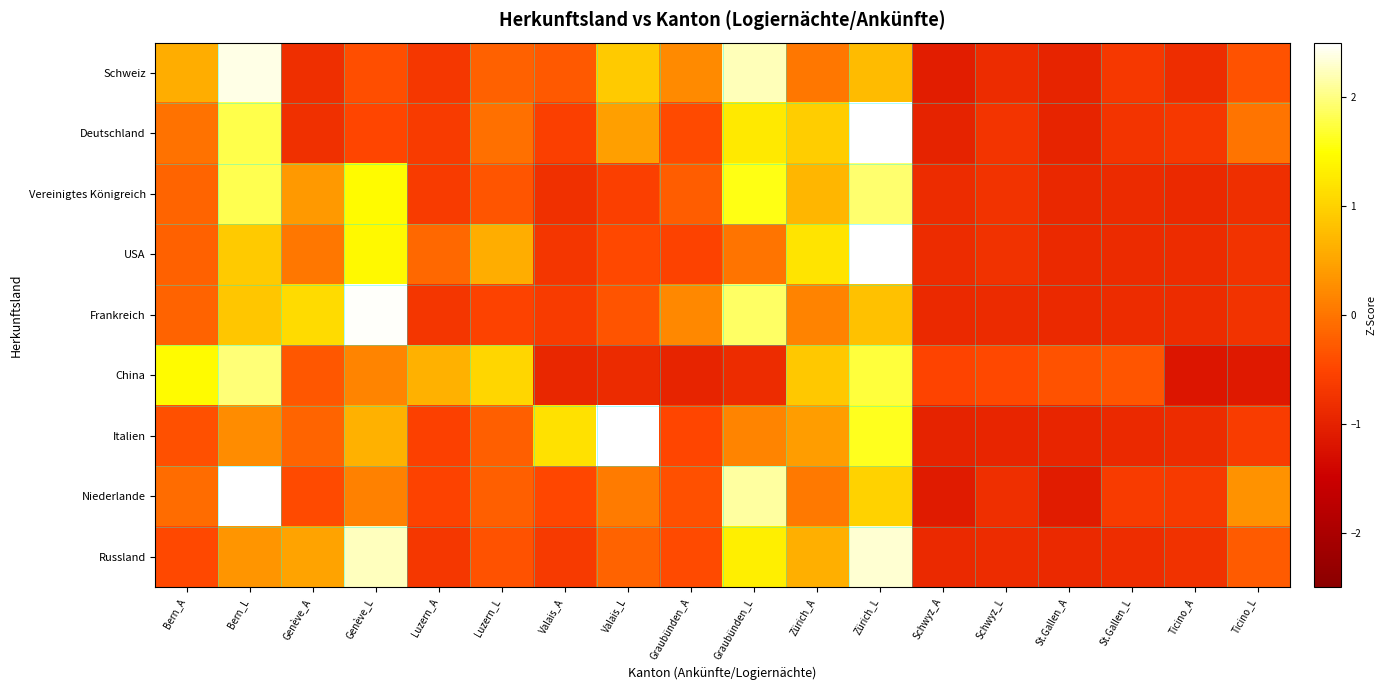

Reading left to right, extract all data points from this chart.

Schweiz: Bern_A=0.6	Bern_L=2.4	Genève_A=-0.8	Genève_L=-0.4	Luzern_A=-0.7	Luzern_L=-0.2	Valais_A=-0.3	Valais_L=0.9	Graubünden_A=0.2	Graubünden_L=2.2	Zürich_A=0.0	Zürich_L=0.8	Schwyz_A=-1.1	Schwyz_L=-0.9	St.Gallen_A=-1.0	St.Gallen_L=-0.7	Ticino_A=-0.8	Ticino_L=-0.4
Deutschland: Bern_A=-0.0	Bern_L=1.8	Genève_A=-0.8	Genève_L=-0.5	Luzern_A=-0.6	Luzern_L=-0.0	Valais_A=-0.6	Valais_L=0.4	Graubünden_A=-0.4	Graubünden_L=1.3	Zürich_A=1.0	Zürich_L=2.6	Schwyz_A=-1.0	Schwyz_L=-0.7	St.Gallen_A=-1.0	St.Gallen_L=-0.7	Ticino_A=-0.7	Ticino_L=-0.0
Vereinigtes Königreich: Bern_A=-0.2	Bern_L=1.8	Genève_A=0.4	Genève_L=1.4	Luzern_A=-0.6	Luzern_L=-0.3	Valais_A=-0.8	Valais_L=-0.6	Graubünden_A=-0.2	Graubünden_L=1.6	Zürich_A=0.7	Zürich_L=1.9	Schwyz_A=-0.9	Schwyz_L=-0.7	St.Gallen_A=-0.9	St.Gallen_L=-0.9	Ticino_A=-0.9	Ticino_L=-0.8
USA: Bern_A=-0.2	Bern_L=0.9	Genève_A=0.0	Genève_L=1.4	Luzern_A=-0.1	Luzern_L=0.6	Valais_A=-0.7	Valais_L=-0.5	Graubünden_A=-0.5	Graubünden_L=-0.0	Zürich_A=1.2	Zürich_L=2.8	Schwyz_A=-0.8	Schwyz_L=-0.8	St.Gallen_A=-0.9	St.Gallen_L=-0.9	Ticino_A=-0.9	Ticino_L=-0.7
Frankreich: Bern_A=-0.2	Bern_L=0.9	Genève_A=1.1	Genève_L=2.5	Luzern_A=-0.7	Luzern_L=-0.5	Valais_A=-0.6	Valais_L=-0.3	Graubünden_A=0.2	Graubünden_L=1.9	Zürich_A=0.1	Zürich_L=0.8	Schwyz_A=-0.9	Schwyz_L=-0.9	St.Gallen_A=-0.9	St.Gallen_L=-0.8	Ticino_A=-0.8	Ticino_L=-0.8
China: Bern_A=1.4	Bern_L=2.0	Genève_A=-0.3	Genève_L=0.2	Luzern_A=0.6	Luzern_L=1.1	Valais_A=-0.9	Valais_L=-0.9	Graubünden_A=-1.0	Graubünden_L=-0.9	Zürich_A=0.9	Zürich_L=1.7	Schwyz_A=-0.5	Schwyz_L=-0.5	St.Gallen_A=-0.4	St.Gallen_L=-0.3	Ticino_A=-1.2	Ticino_L=-1.1
Italien: Bern_A=-0.4	Bern_L=0.3	Genève_A=-0.2	Genève_L=0.6	Luzern_A=-0.6	Luzern_L=-0.2	Valais_A=1.2	Valais_L=2.8	Graubünden_A=-0.5	Graubünden_L=0.2	Zürich_A=0.4	Zürich_L=1.6	Schwyz_A=-1.0	Schwyz_L=-1.0	St.Gallen_A=-1.0	St.Gallen_L=-0.9	Ticino_A=-0.8	Ticino_L=-0.6
Niederlande: Bern_A=-0.1	Bern_L=2.8	Genève_A=-0.4	Genève_L=0.1	Luzern_A=-0.5	Luzern_L=-0.2	Valais_A=-0.5	Valais_L=0.1	Graubünden_A=-0.4	Graubünden_L=2.1	Zürich_A=0.1	Zürich_L=1.0	Schwyz_A=-1.1	Schwyz_L=-0.8	St.Gallen_A=-1.1	St.Gallen_L=-0.6	Ticino_A=-0.7	Ticino_L=0.3
Russland: Bern_A=-0.5	Bern_L=0.3	Genève_A=0.5	Genève_L=2.2	Luzern_A=-0.7	Luzern_L=-0.4	Valais_A=-0.6	Valais_L=-0.2	Graubünden_A=-0.4	Graubünden_L=1.3	Zürich_A=0.6	Zürich_L=2.3	Schwyz_A=-0.9	Schwyz_L=-0.9	St.Gallen_A=-0.9	St.Gallen_L=-0.8	Ticino_A=-0.8	Ticino_L=-0.3